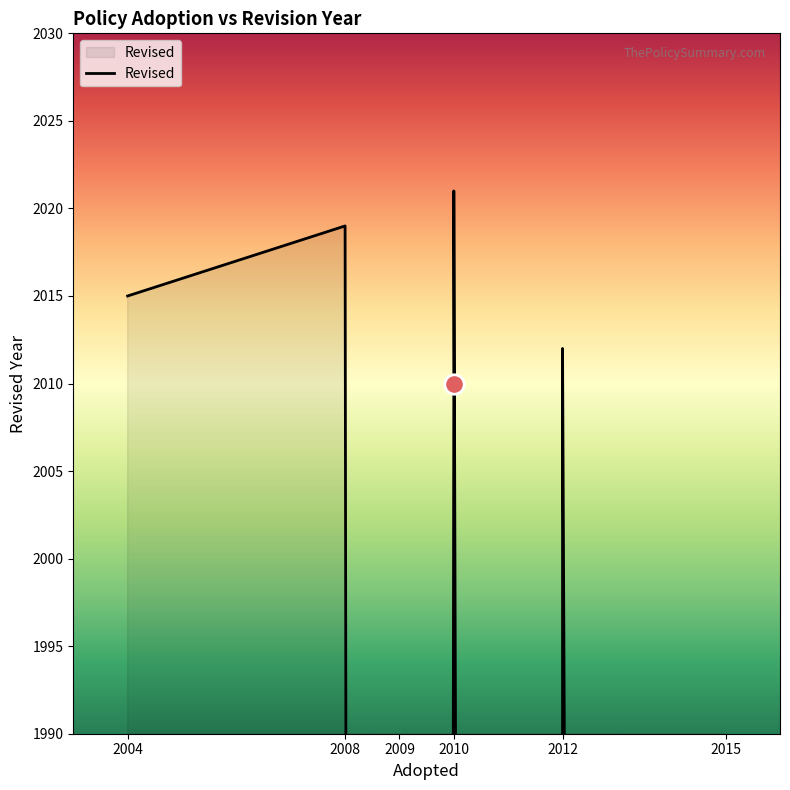

How many lines are shown in the chart?

1